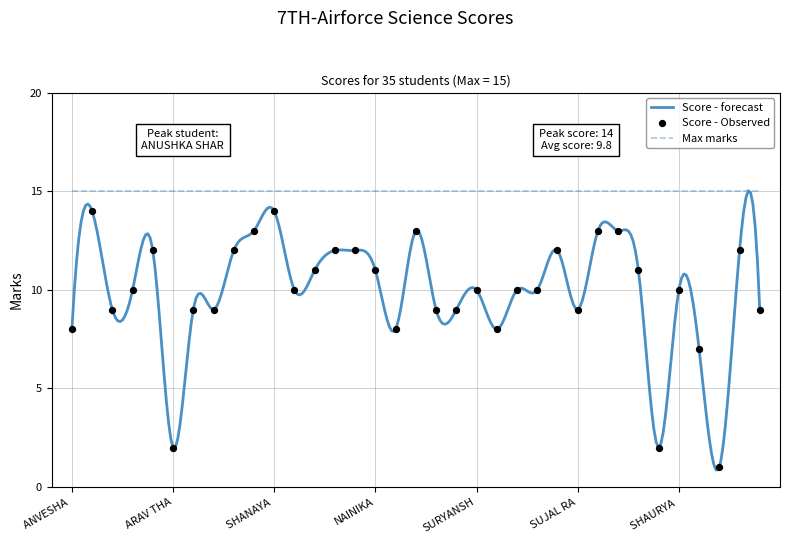

Approximately how many times larger is the value at SHANAYA THAKUR compared to SUNIDHI SHARMA?

1.2